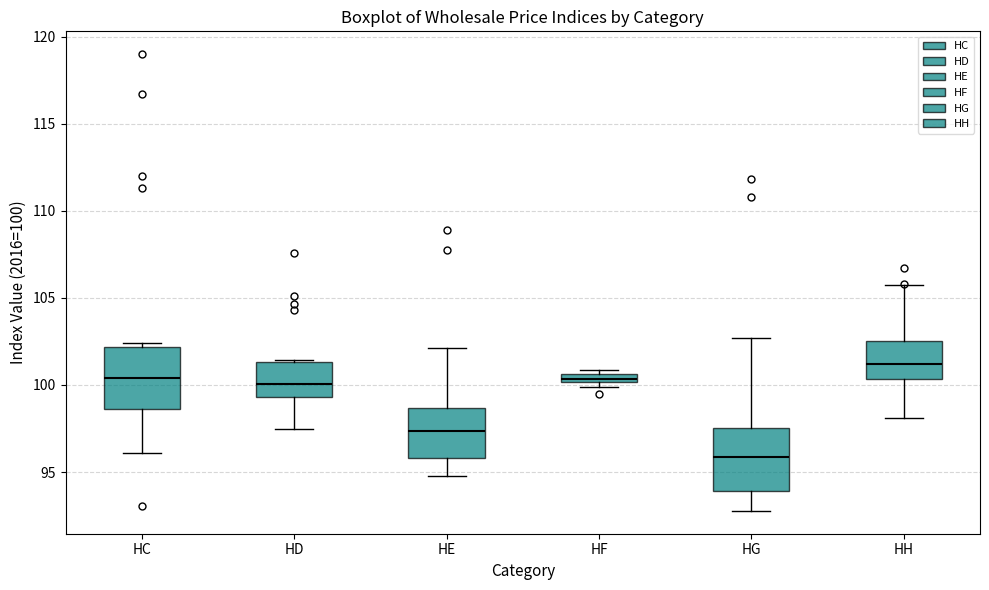

Which box's median line is the lowest?

HG